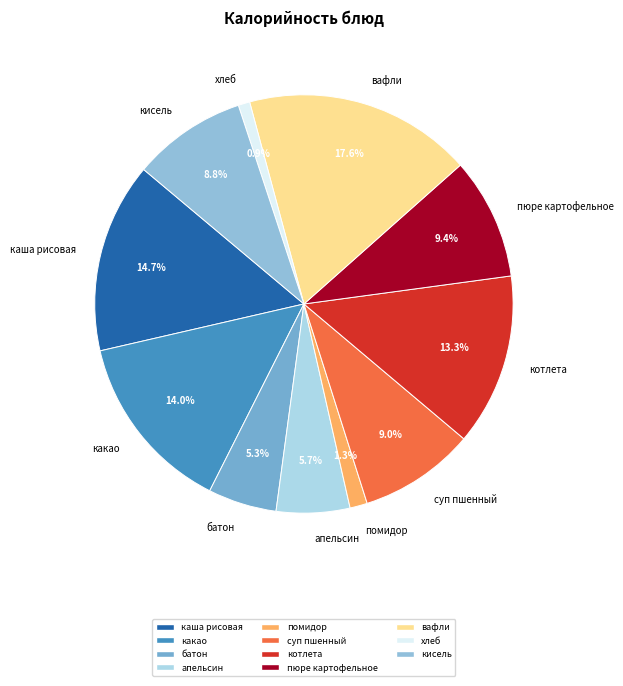

Which has a higher value, вафли or апельсин?

вафли